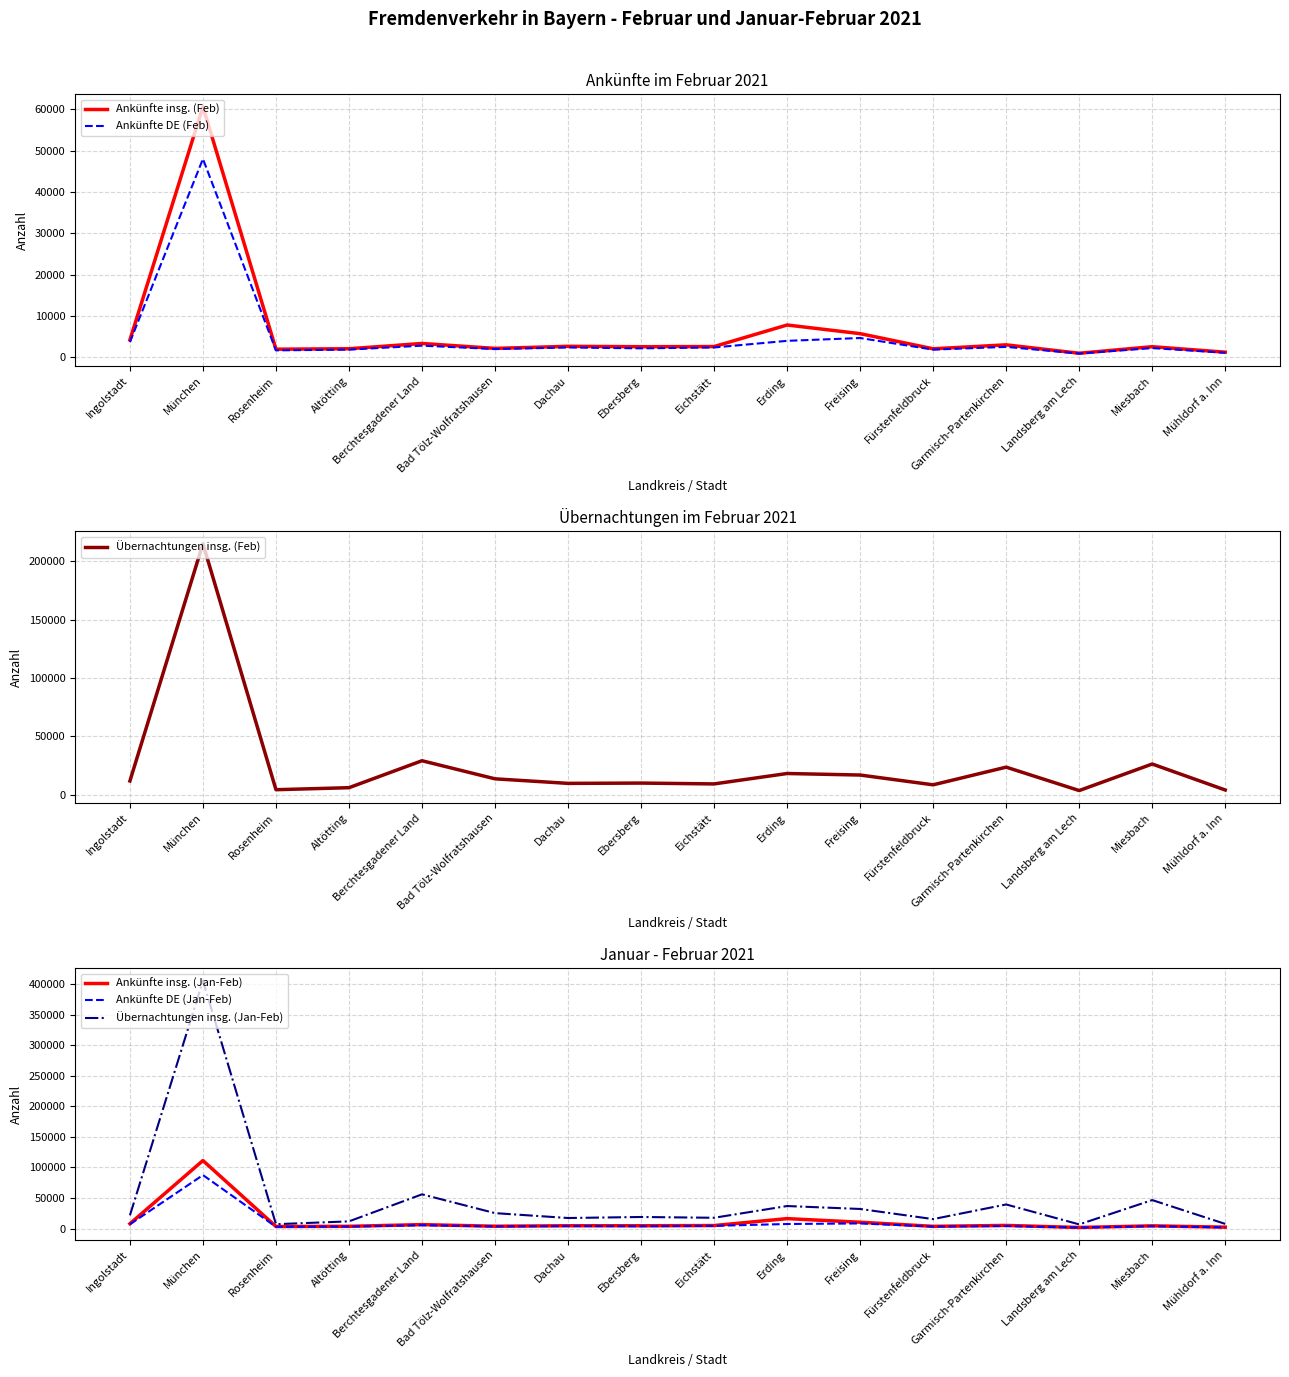

True or false: Ankünfte DE (Jan-Feb) and Übernachtungen insg. (Jan-Feb) cross at least once.

False